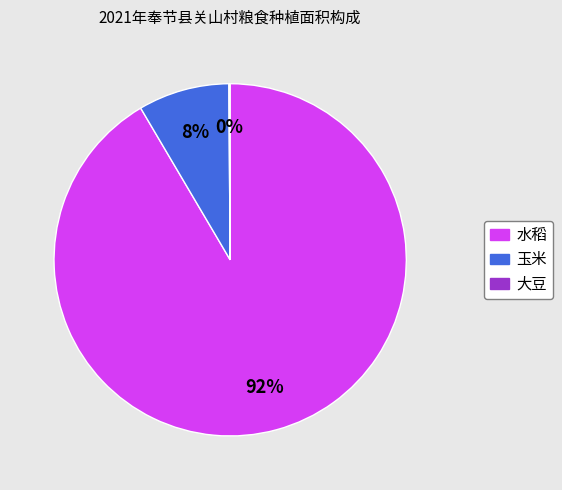

Does any single category account for the majority?

Yes